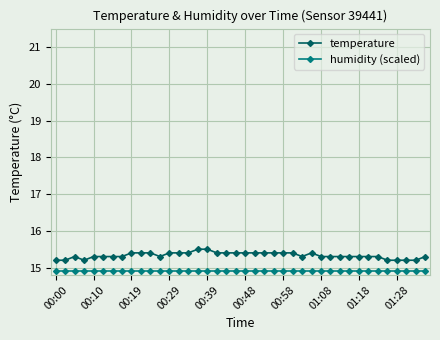

What is the smallest value displayed?

14.9